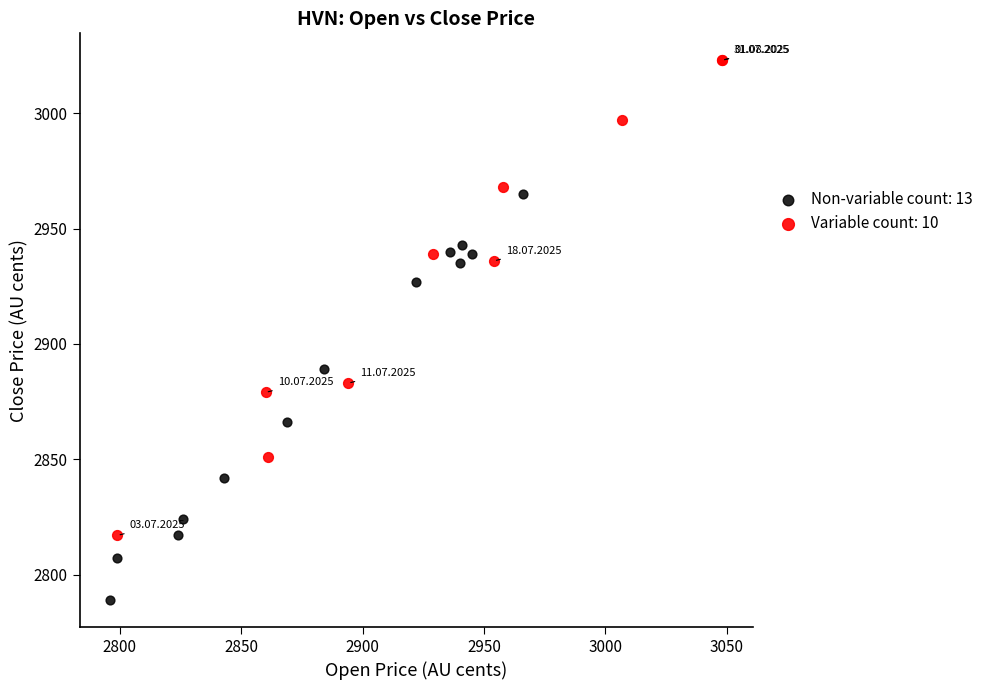

Which series reaches the maximum Y coordinate?

Variable count: 10